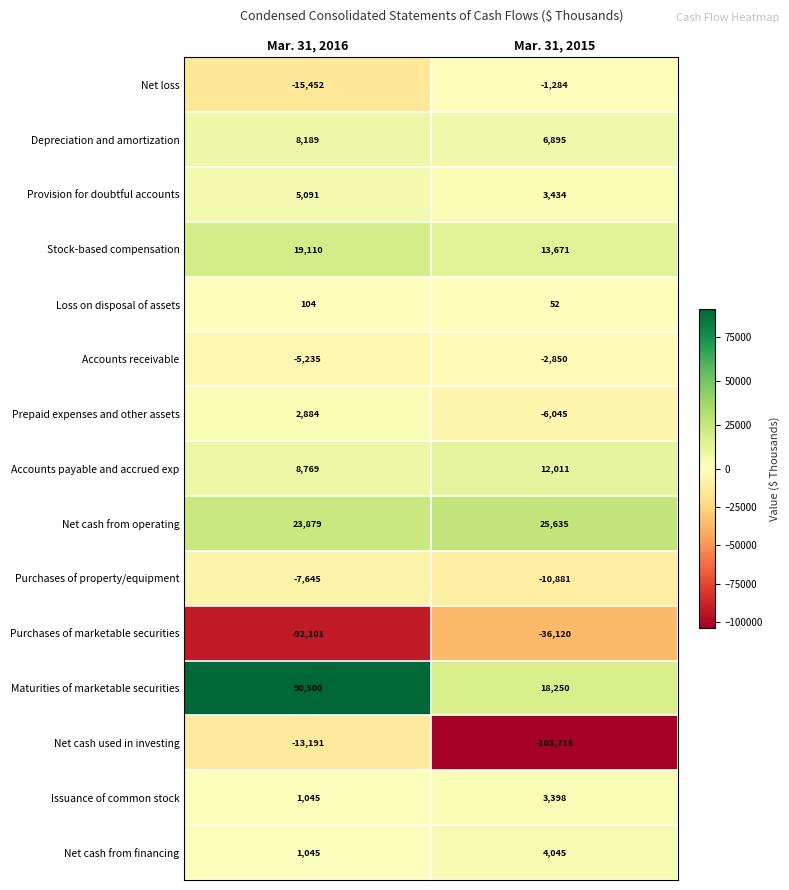

What is the sum of all Provision for doubtful accounts values?

8525